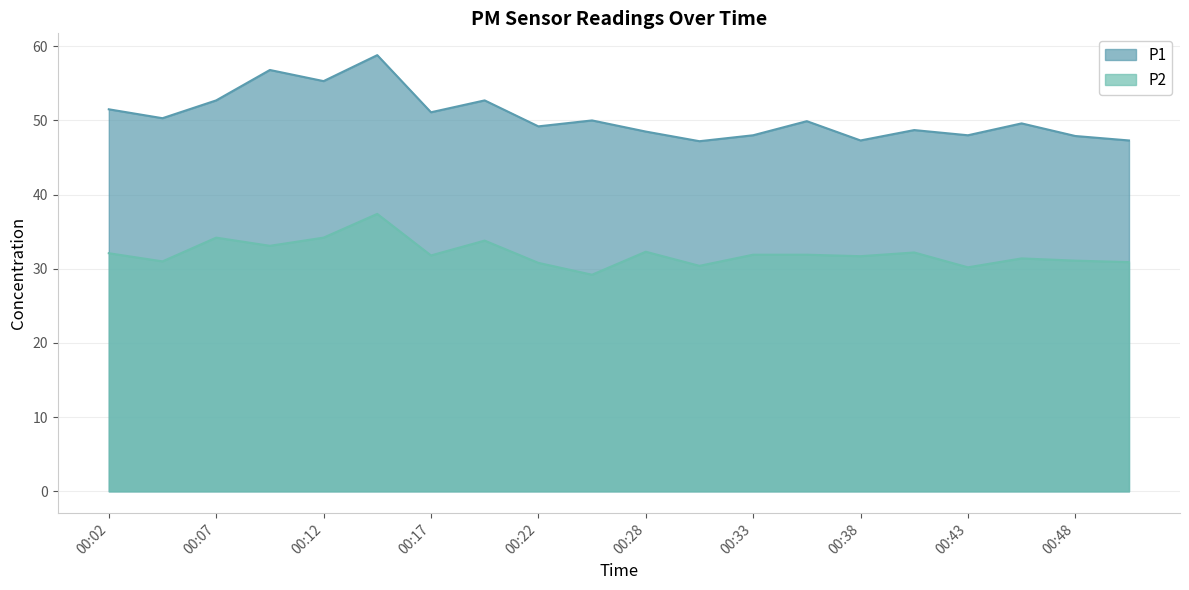

What is the spread (max minus min) of values at 00:15?

21.4